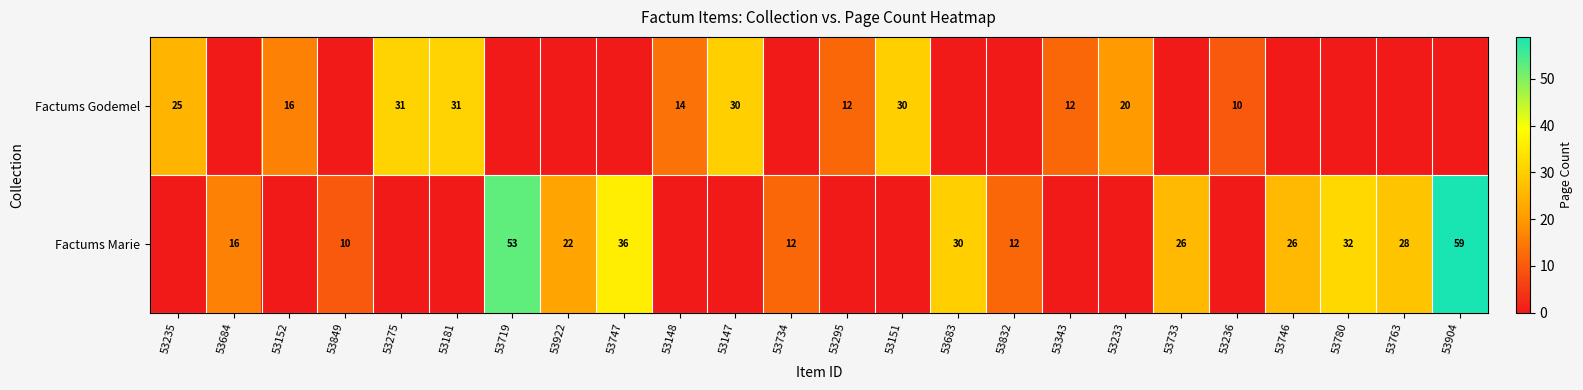

The value of Factums Marie at 53904 is 18. True or false?

False